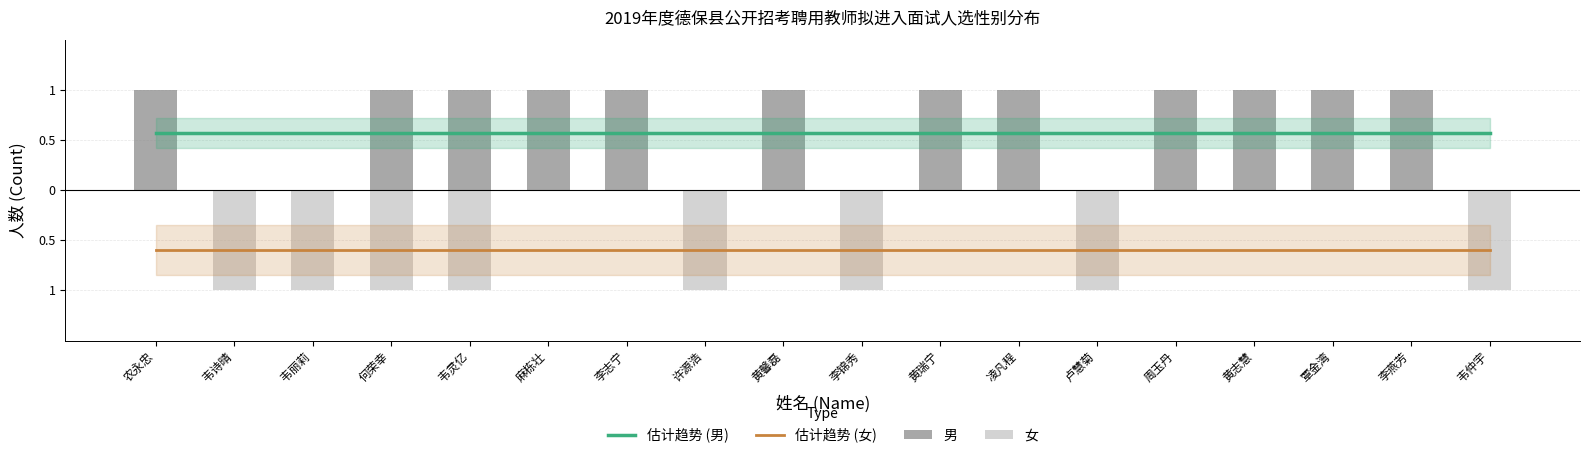

How many groups of bars are there?

18